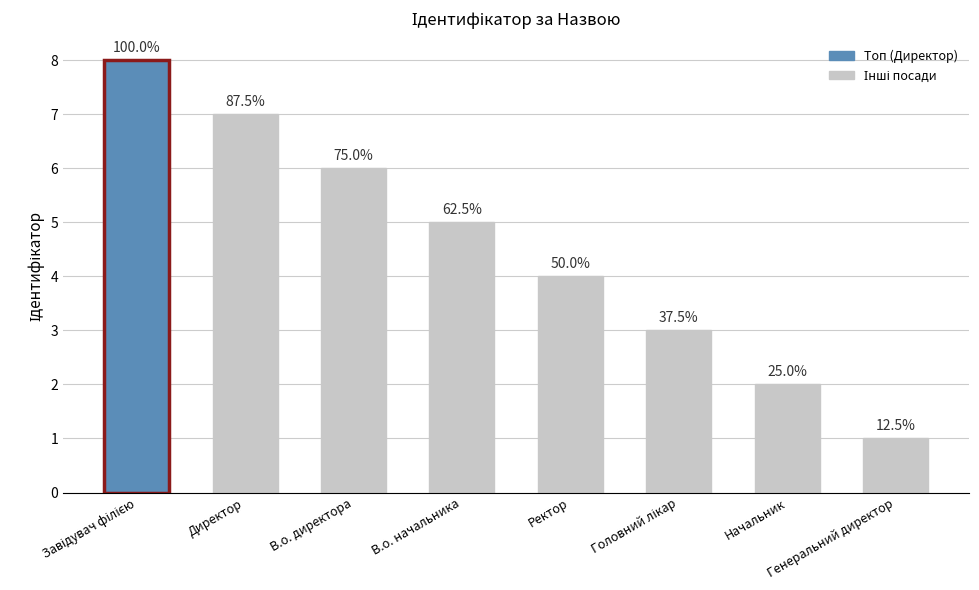

How many bars are there in total?

8